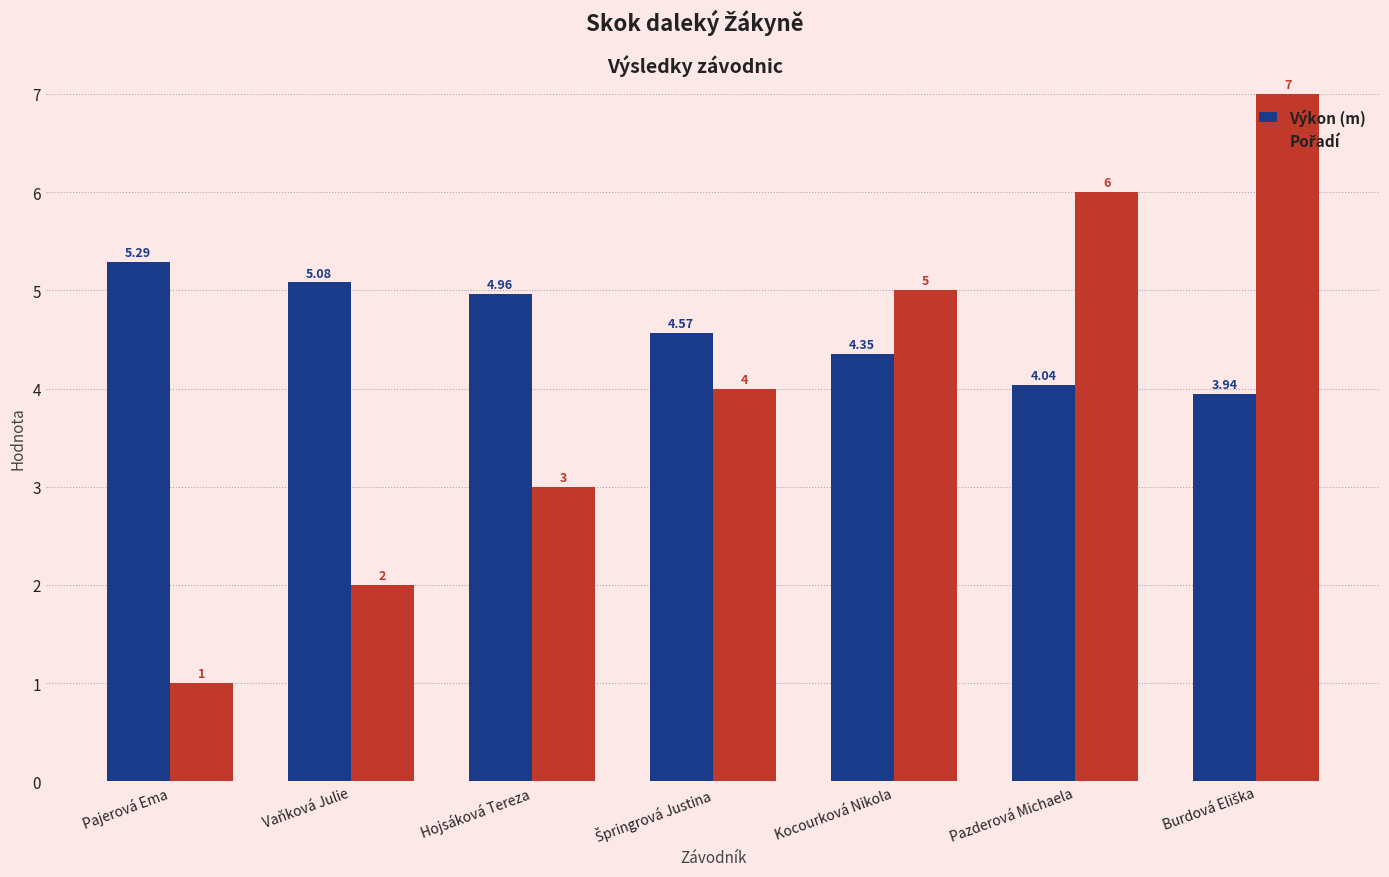

What is the total value across all series at Pazderová Michaela?

10.0